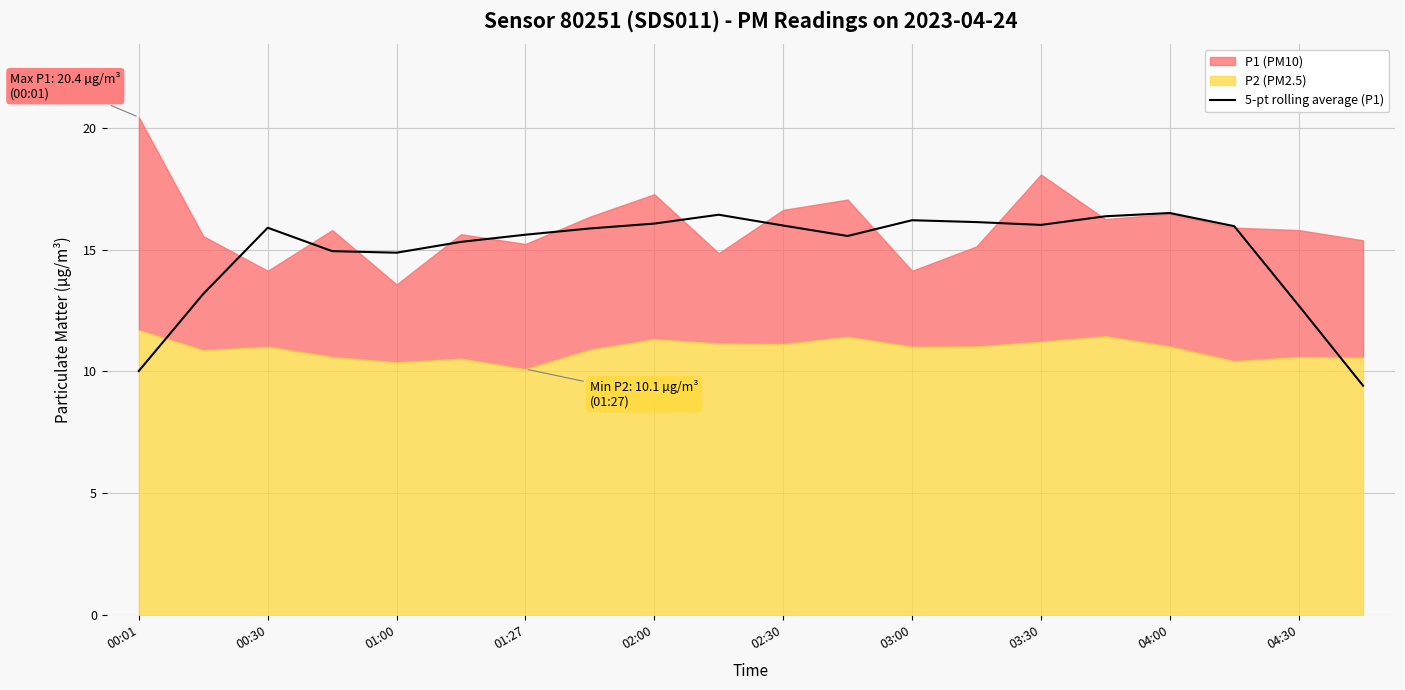

At which label is 5-pt rolling average (P1) closest to 12?

04:30